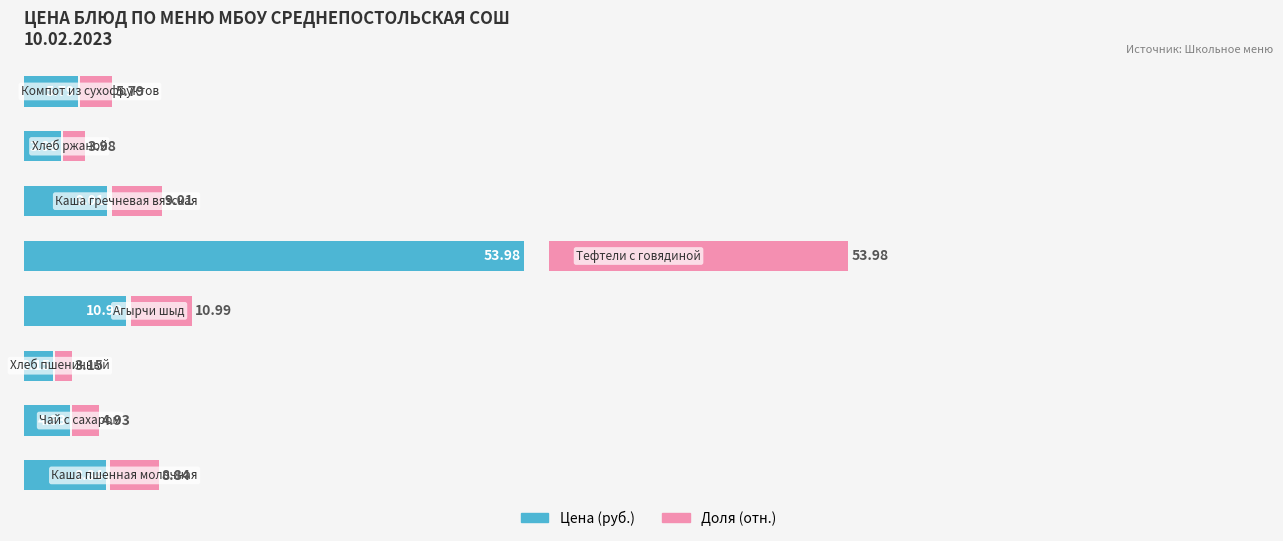

What is the difference between the second highest and second lowest values in the Цена (руб.) series?

7.0